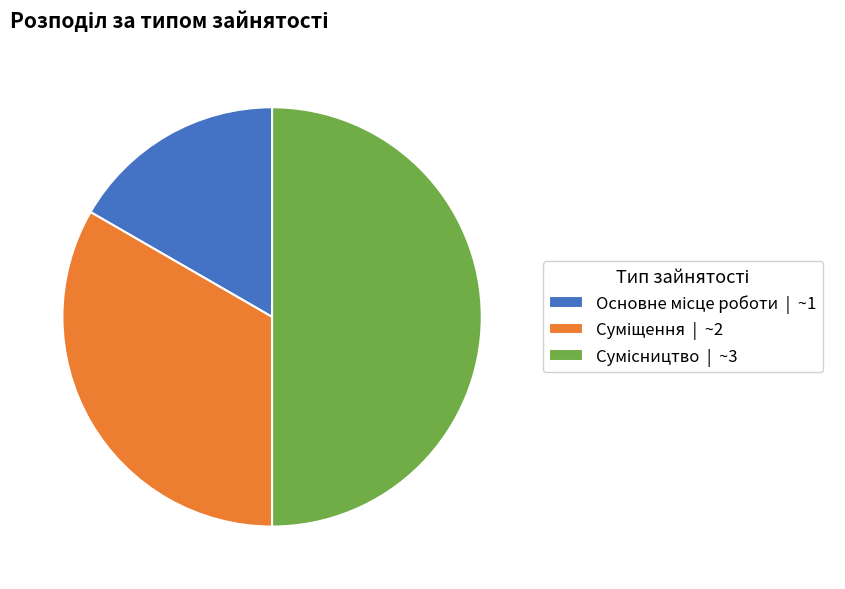

What portion of the pie excludes Основне місце роботи?

83.3%